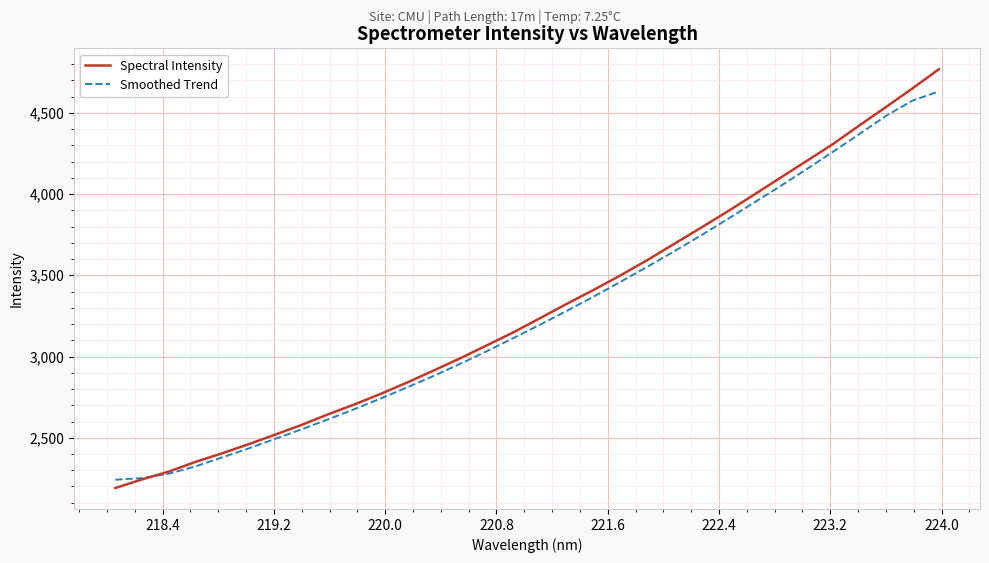

What is the maximum value shown in the chart?

4767.7